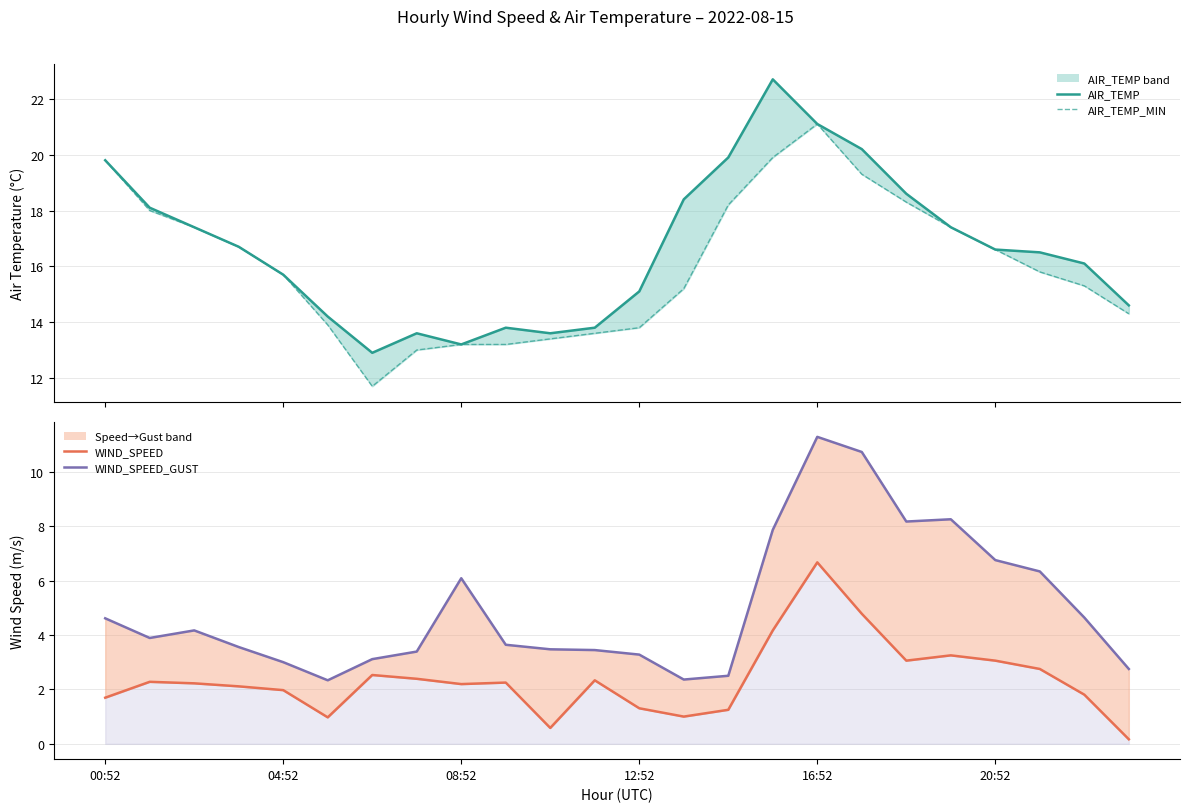

What is the approximate value of AIR_TEMP_MIN at 17?

19.3